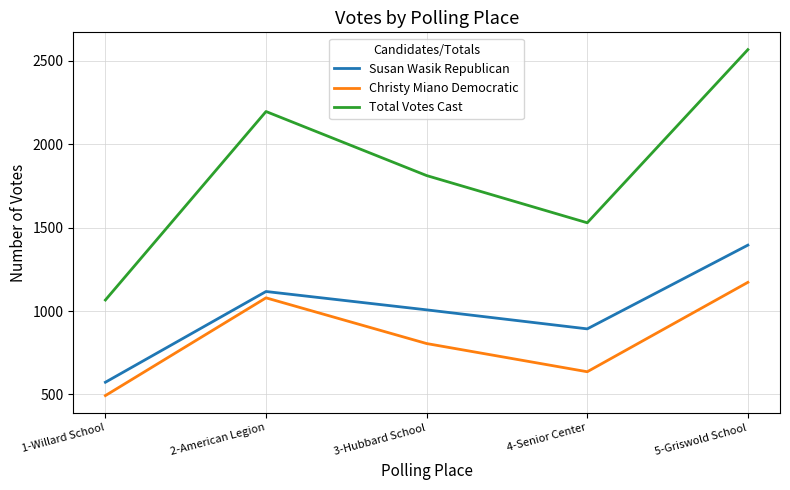

Reading right to left, transcribe all the data shown in this chart.

Susan Wasik Republican: 5-Griswold School=1395	4-Senior Center=893	3-Hubbard School=1007	2-American Legion=1117	1-Willard School=573
Christy Miano Democratic: 5-Griswold School=1172	4-Senior Center=636	3-Hubbard School=805	2-American Legion=1079	1-Willard School=493
Total Votes Cast: 5-Griswold School=2567	4-Senior Center=1529	3-Hubbard School=1812	2-American Legion=2196	1-Willard School=1066